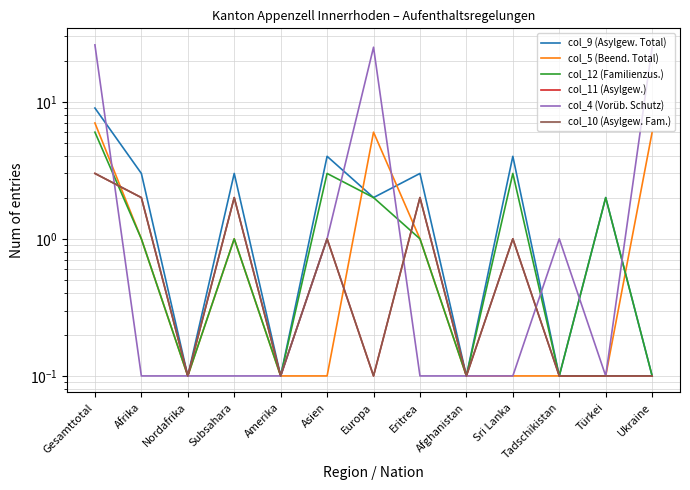

What is the smallest value displayed?

0.1